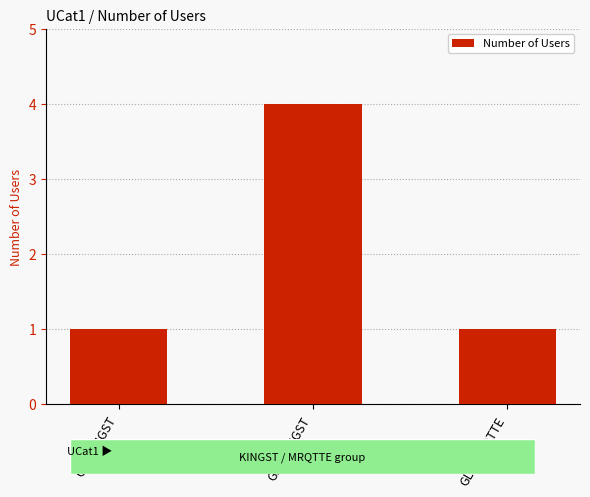

What is the approximate value at GLT-KINGST?

4